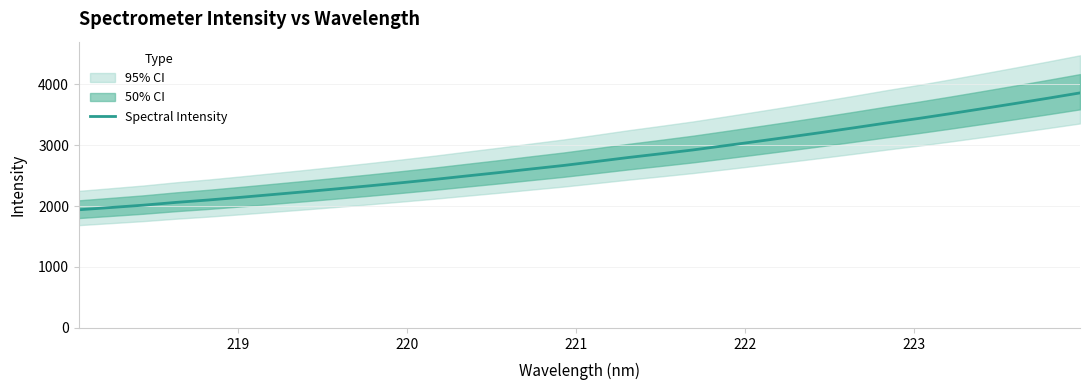

What is the lowest value of the Spectral Intensity series?

1938.6